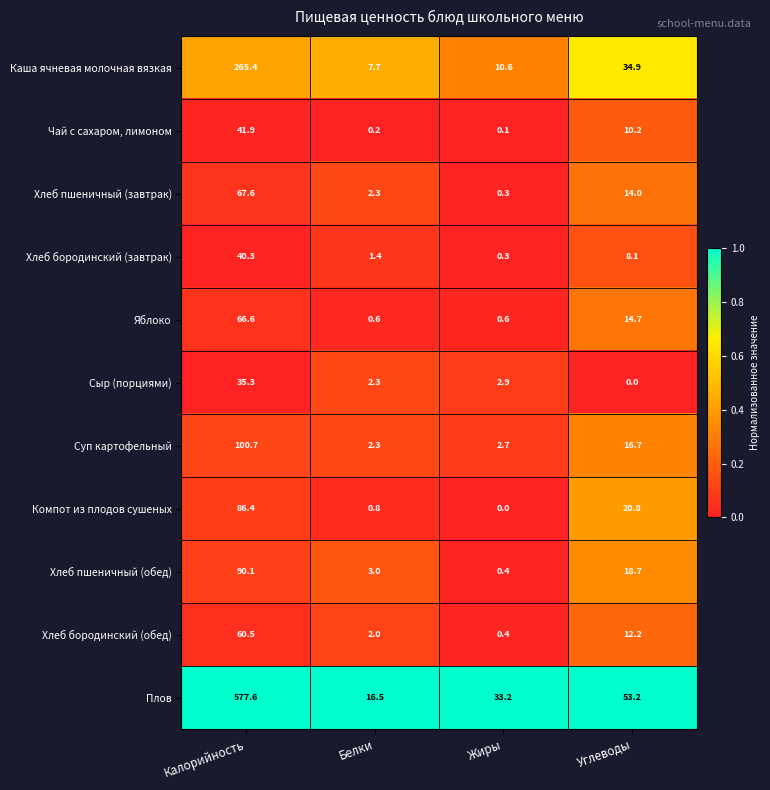

Which series has the largest total across all categories?

Плов